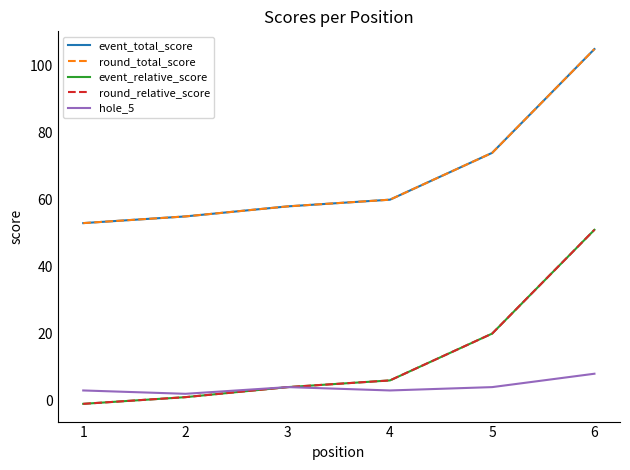

True or false: event_relative_score and round_total_score intersect in this chart.

False